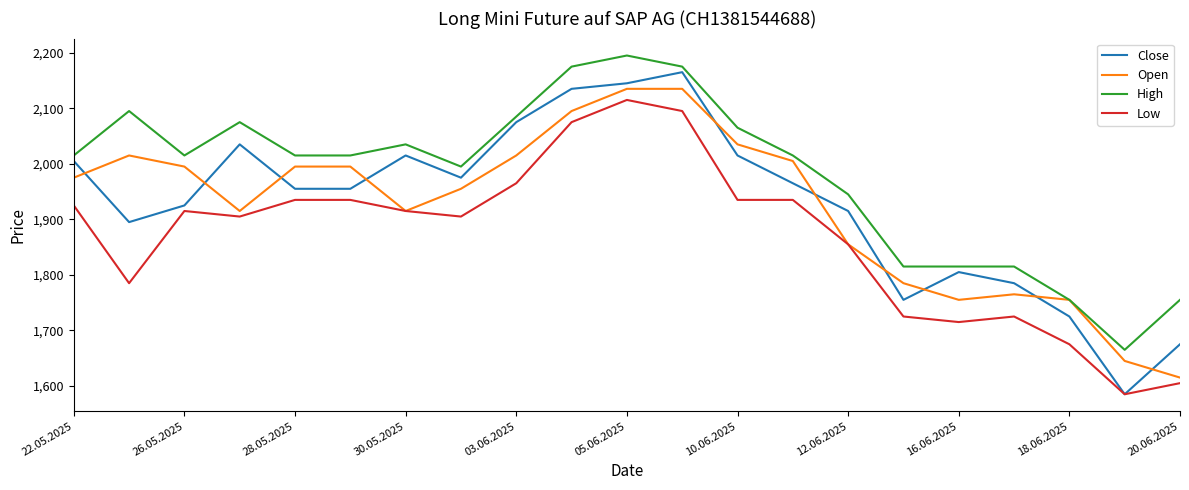

True or false: Low and High cross at least once.

False